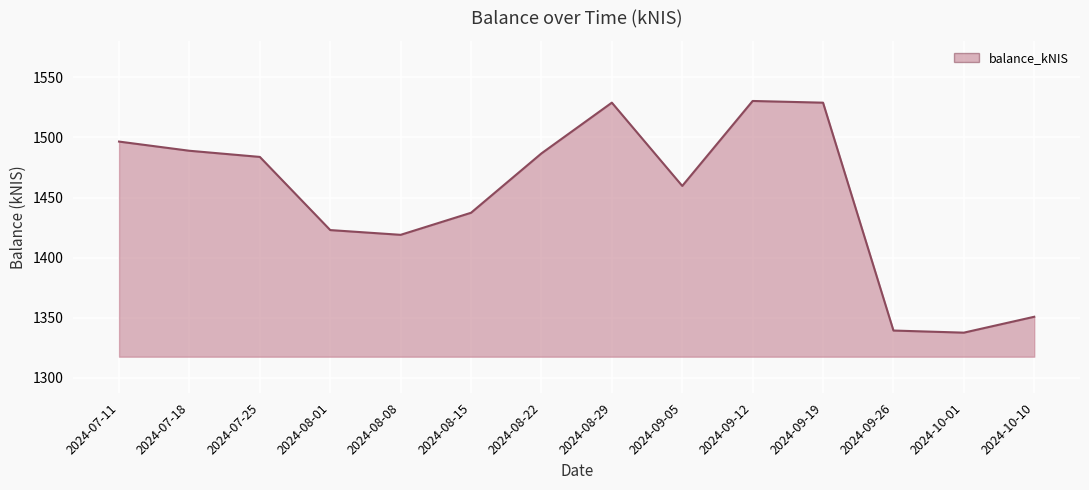

Between 2024-08-08 and 2024-09-05, which is larger?

2024-09-05